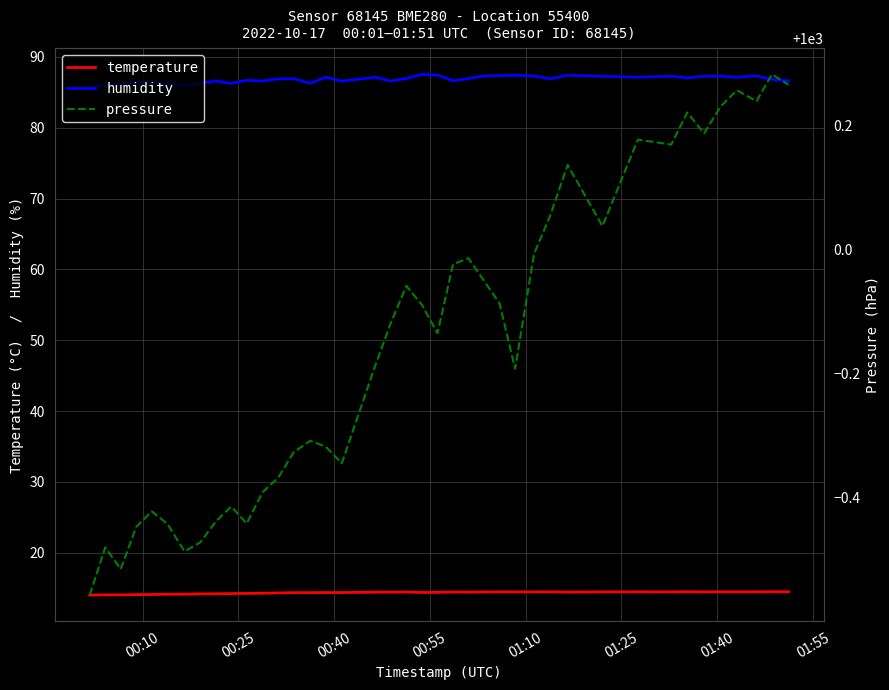

True or false: humidity and temperature intersect in this chart.

False